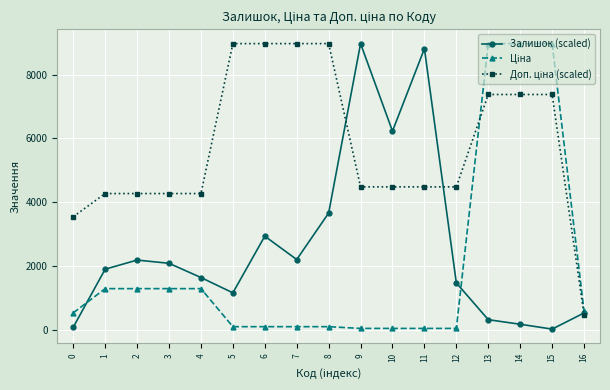

Is this an area chart (filled region under the line)?

No